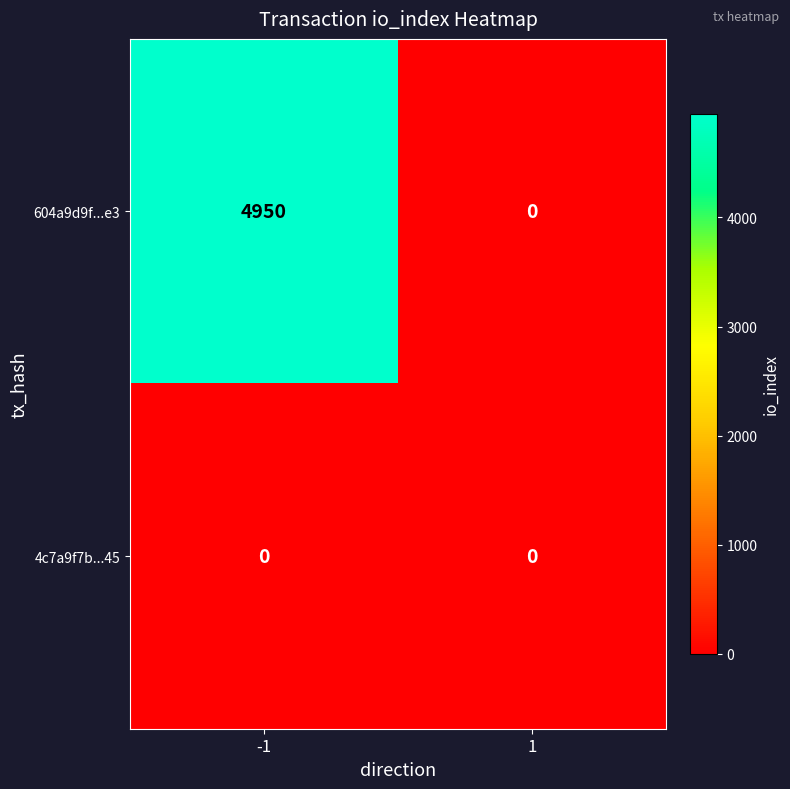

List the series in order of their overall mean, lowest first.

4c7a9f7b...45, 604a9d9f...e3